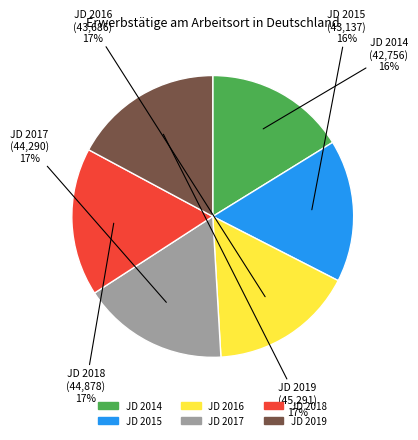

True or false: JD 2016 accounts for 25% of the total.

False